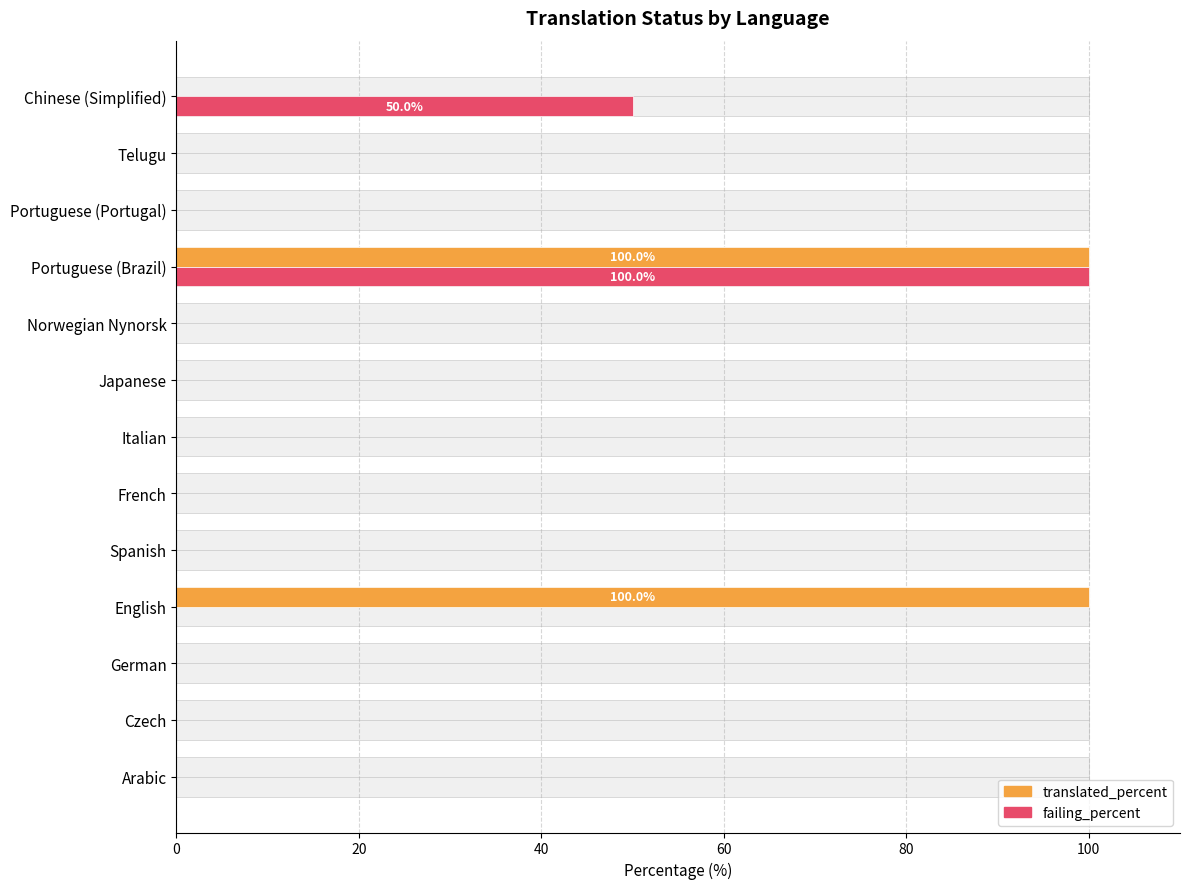

Rank the series at Spanish from lowest to highest value.

translated_percent, failing_percent